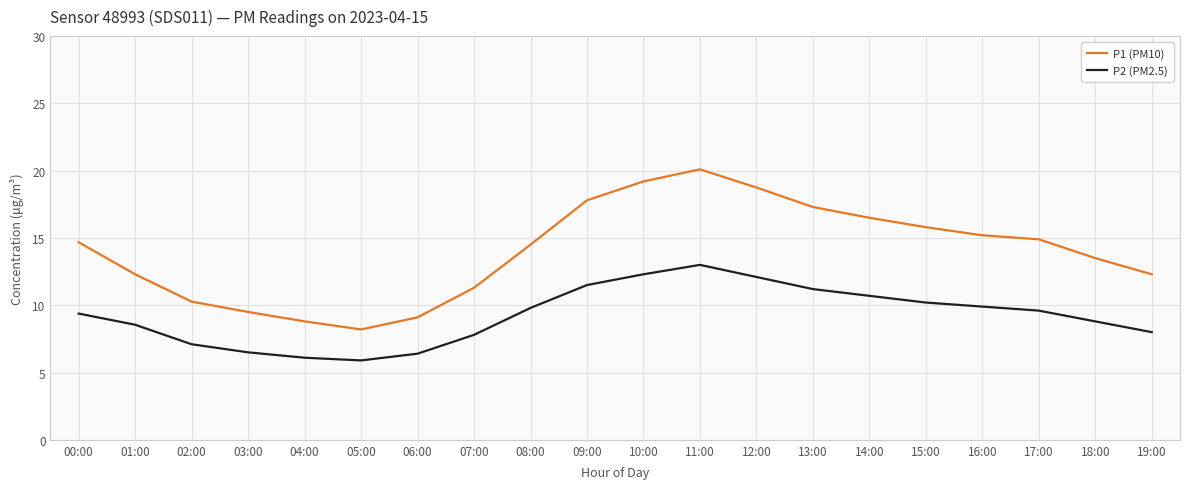

What position from the left is 05:00?

6